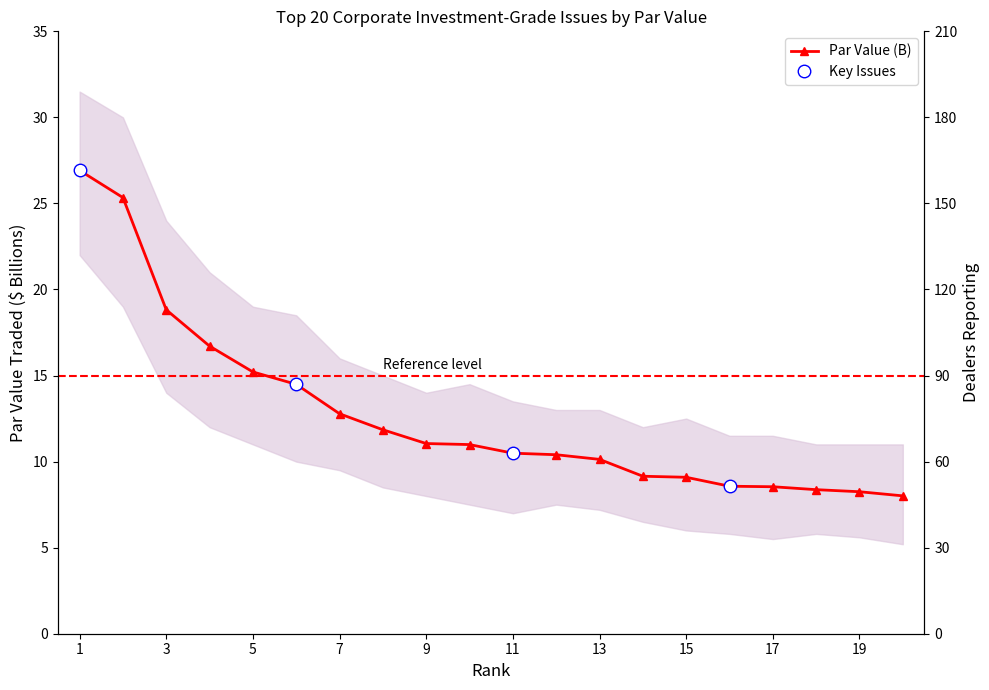

How many lines are shown in the chart?

1